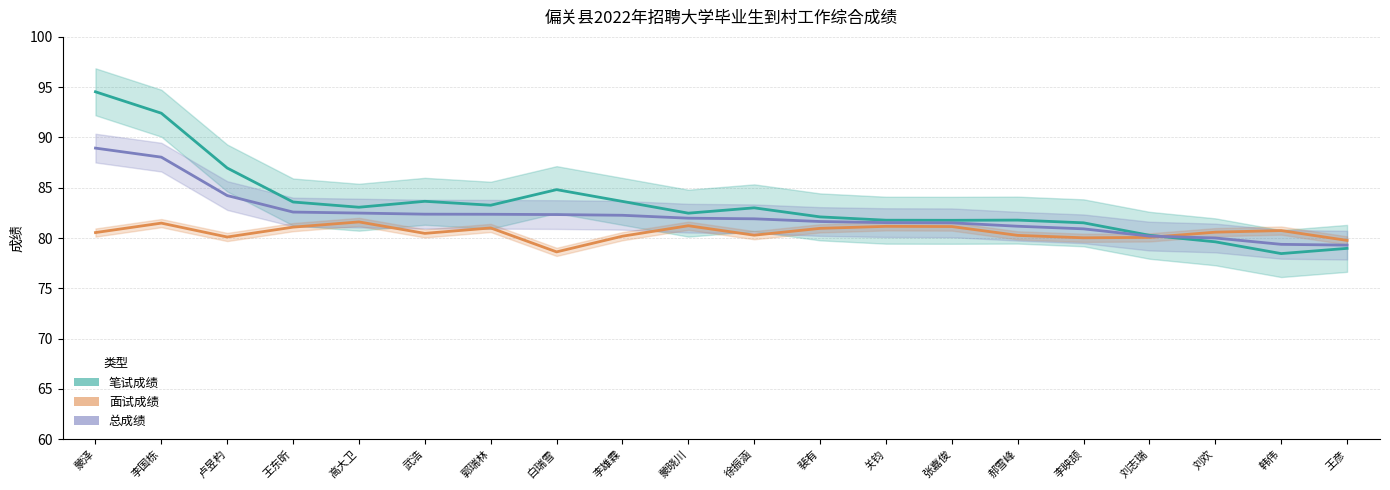

List the series in order of their peak value, highest first.

笔试成绩, 总成绩, 面试成绩